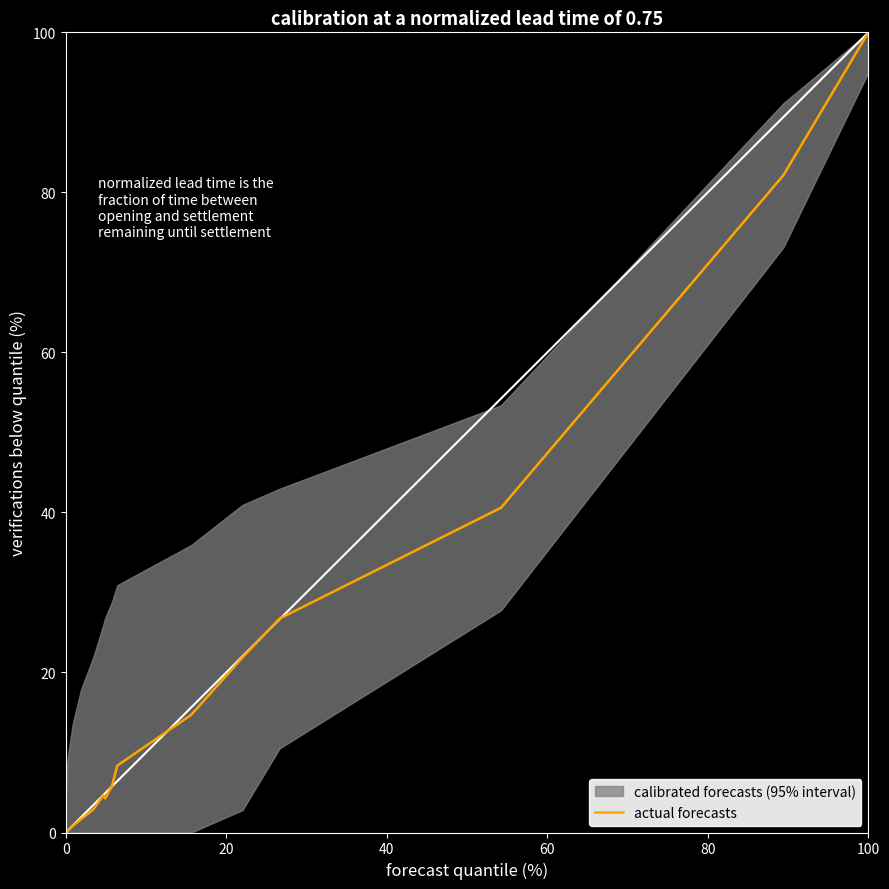

Does the chart display data point markers on the line(s)?

No